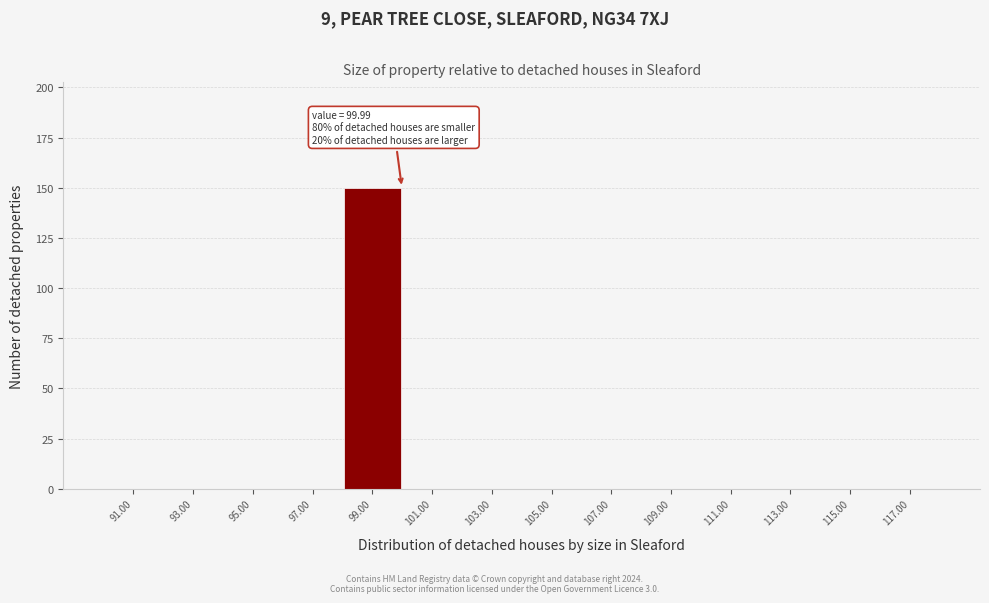

Over which range of the x-axis is the bar tallest?

98 to 100